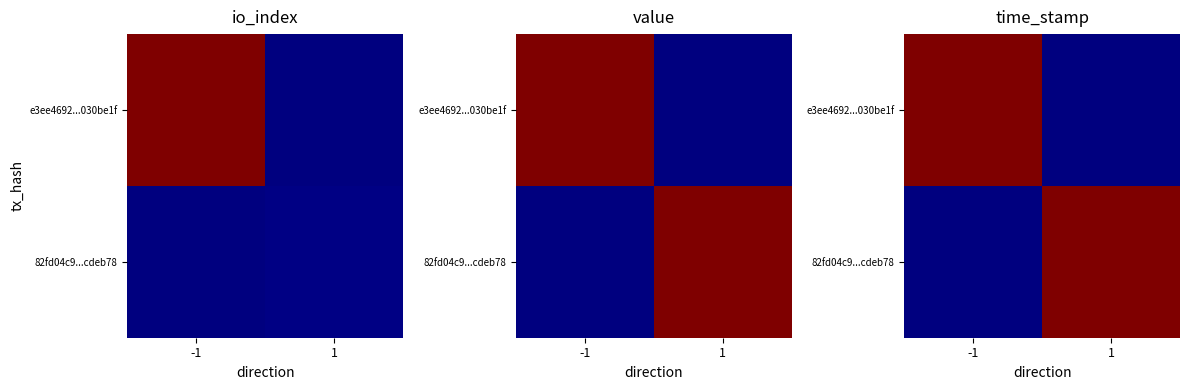

Read the e3ee4692...030be1f value at -1.

1583619955